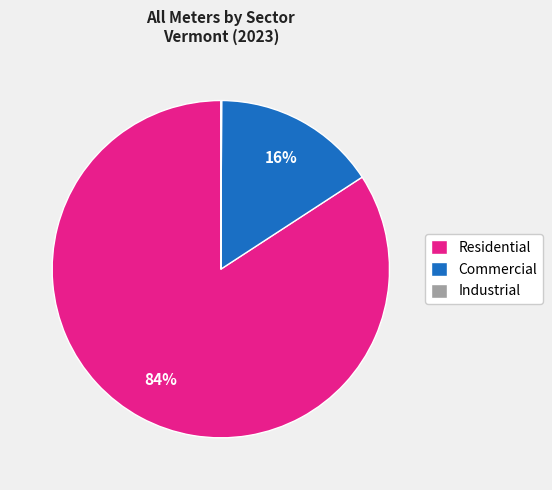

Which slice is the largest?

Residential